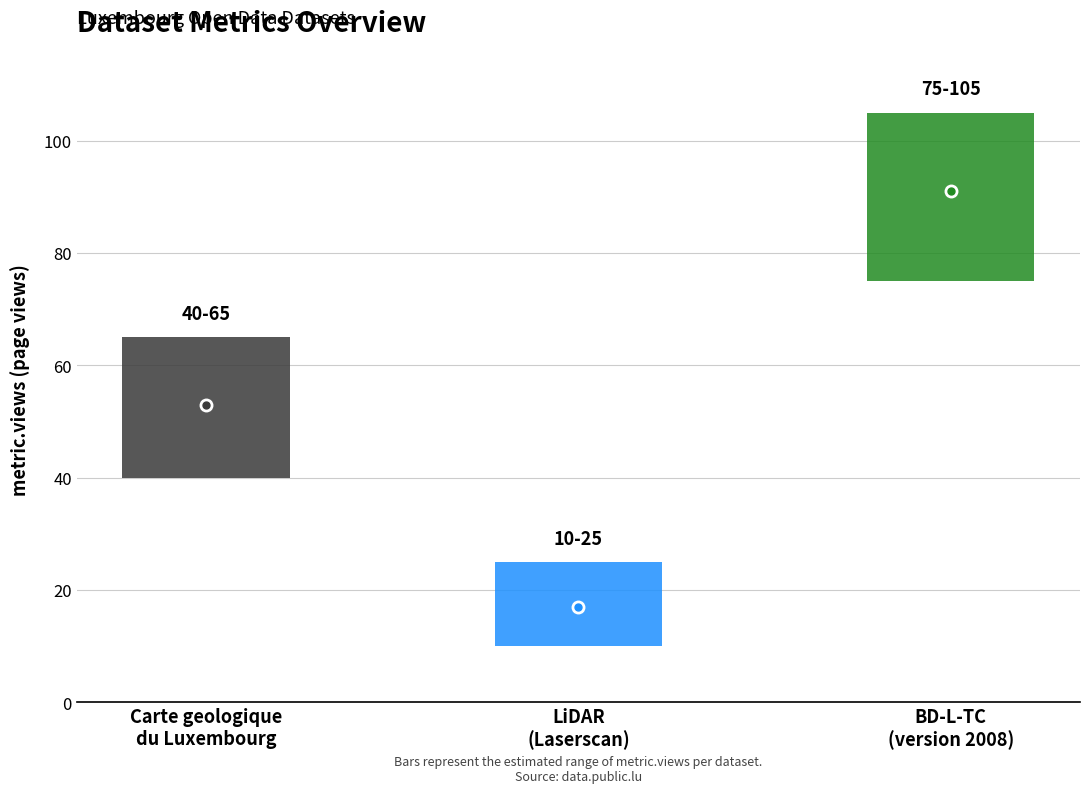

What is the label of the 2nd bar from the left?

LiDAR (Laserscan)